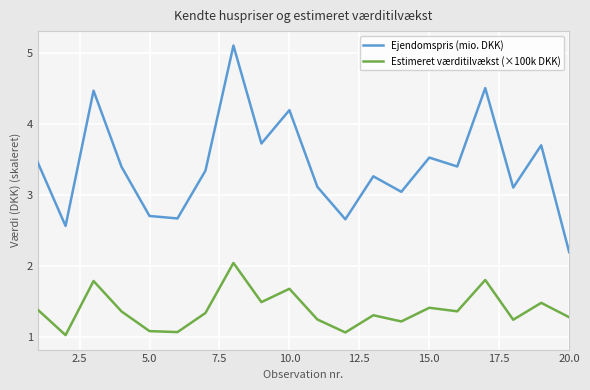

What is the difference between the maximum and minimum values in the Estimeret værditilvækst (×100k DKK) series?

1.0